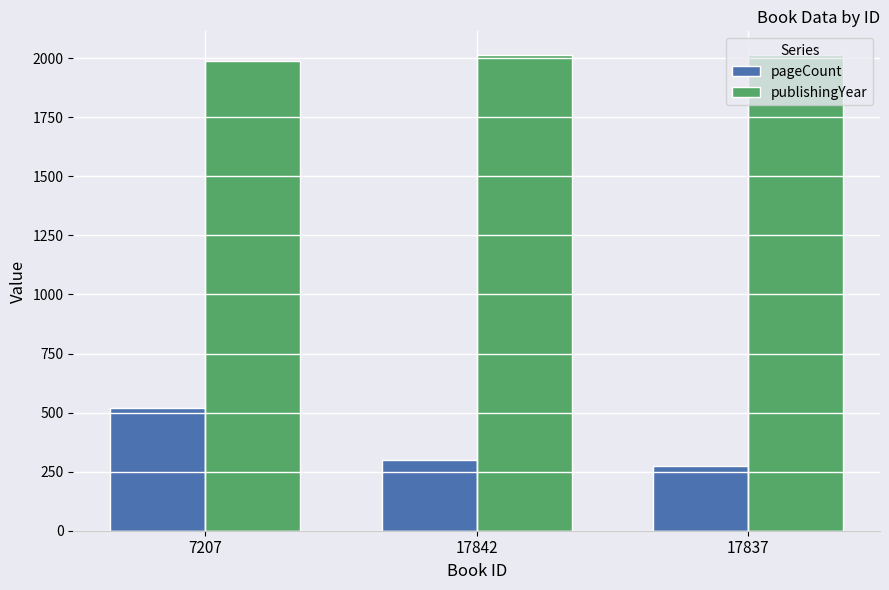

Which series changed the most between 7207 and 17842?

pageCount